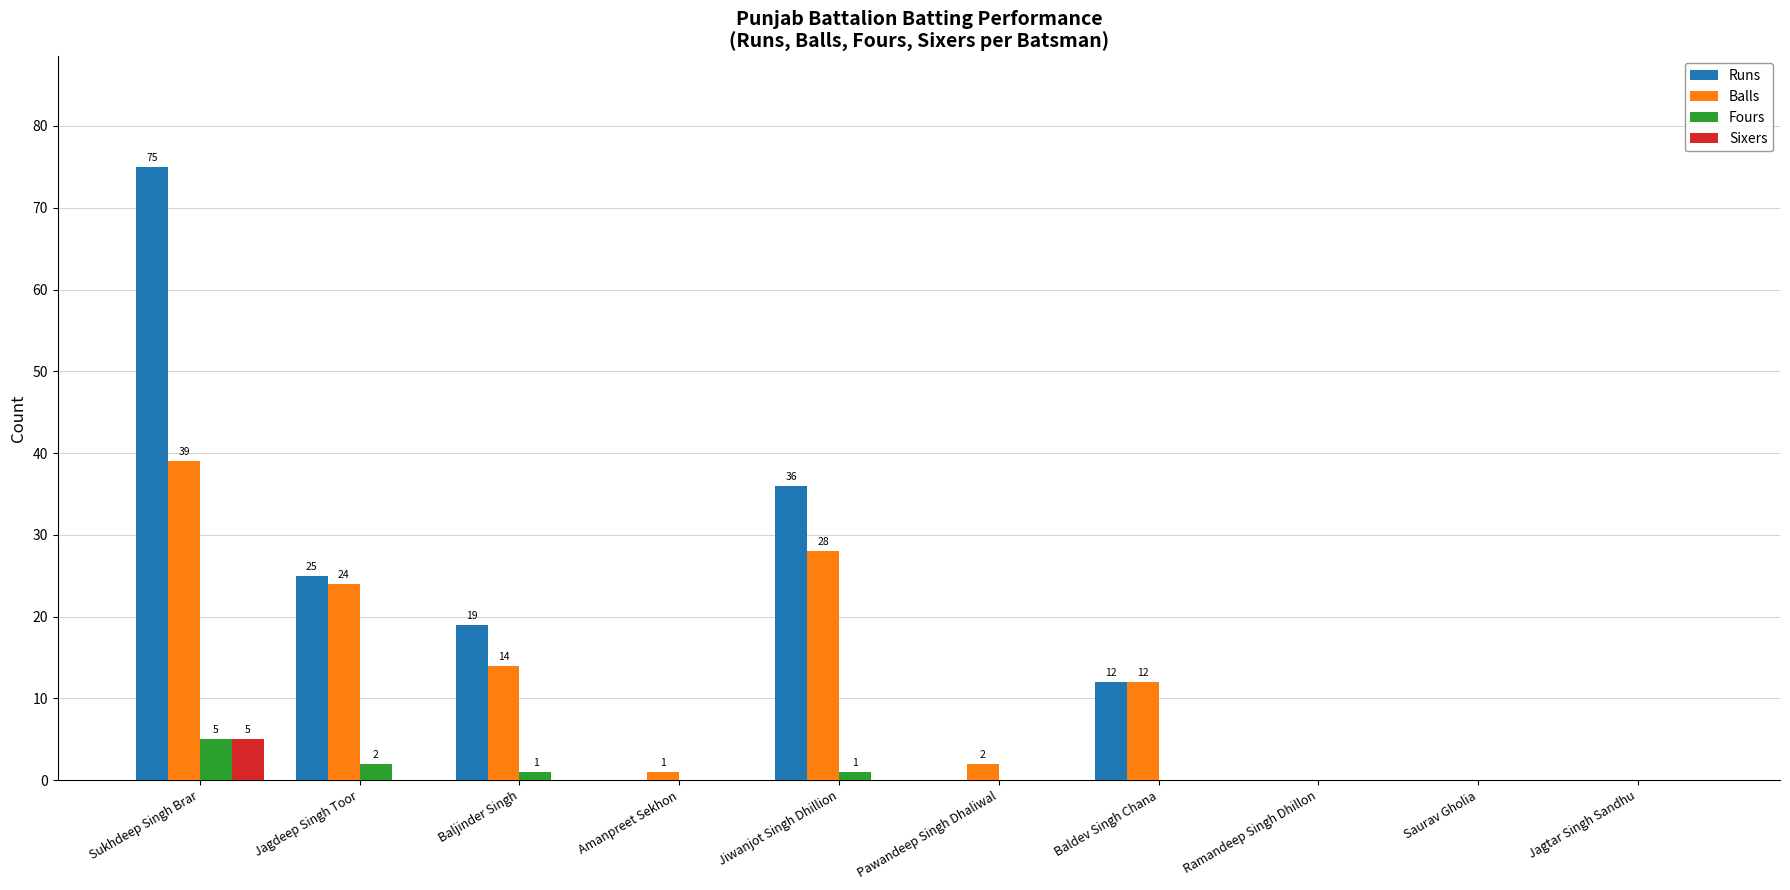

Reading left to right, extract all data points from this chart.

Runs: 75	25	19	0	36	0	12	0	0	0
Balls: 39	24	14	1	28	2	12	0	0	0
Fours: 5	2	1	0	1	0	0	0	0	0
Sixers: 5	0	0	0	0	0	0	0	0	0